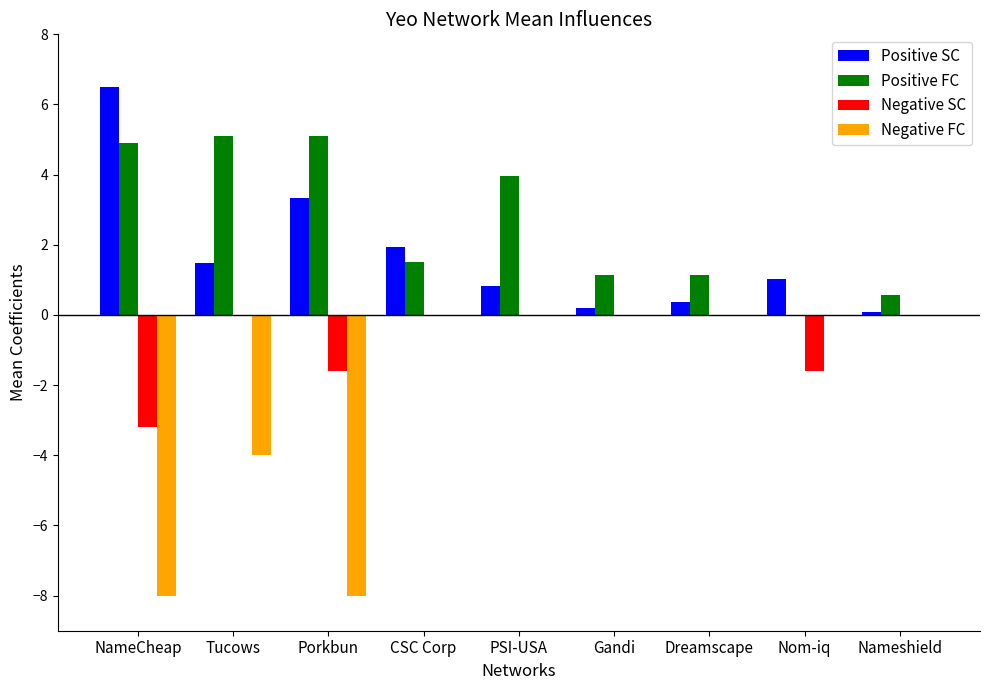

What is the total value across all series at CSC Corp?

3.5